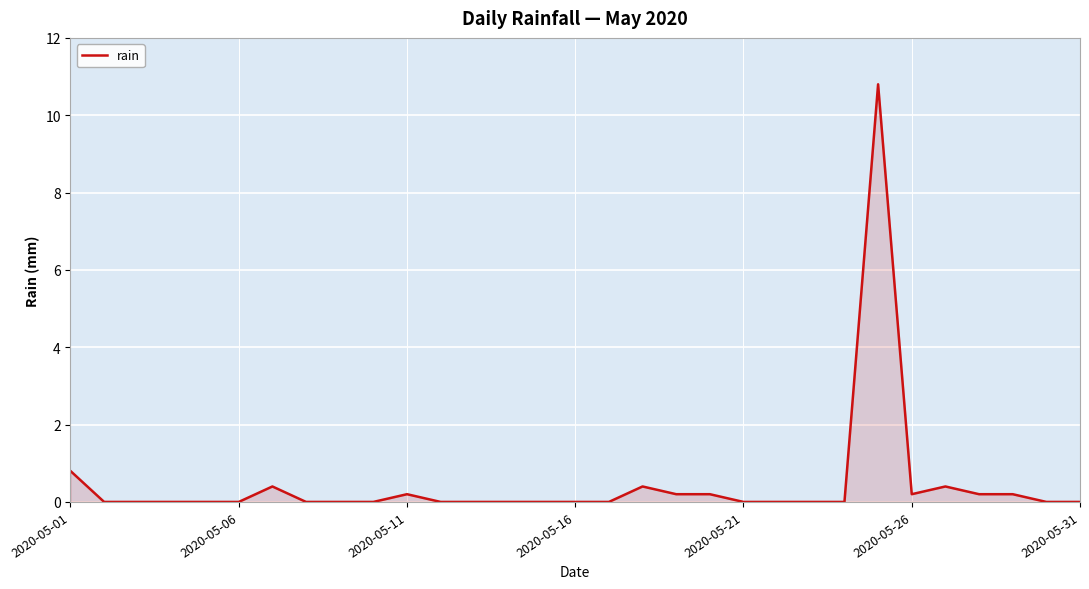

What is the maximum value shown in the chart?

10.8